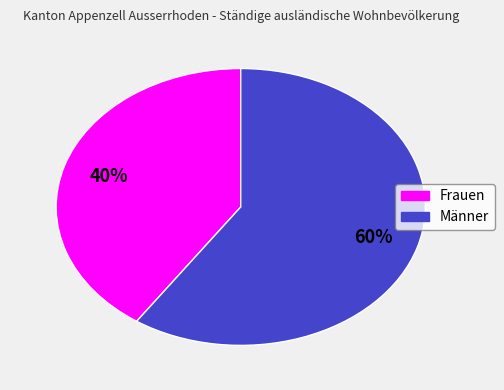

What is the smallest slice in the pie chart?

Frauen